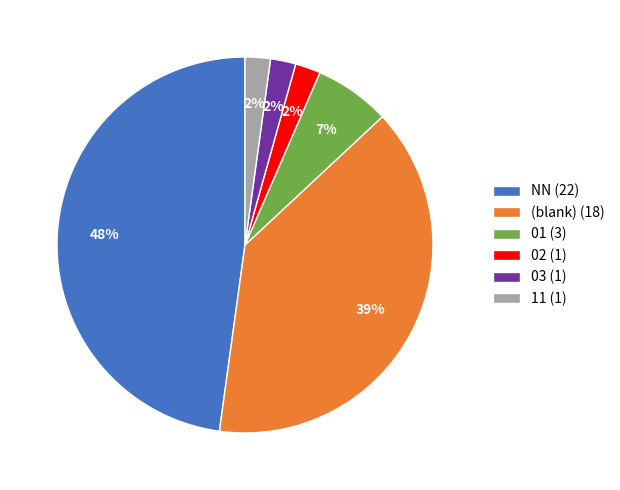

True or false: (blank) (18) accounts for 52% of the total.

False